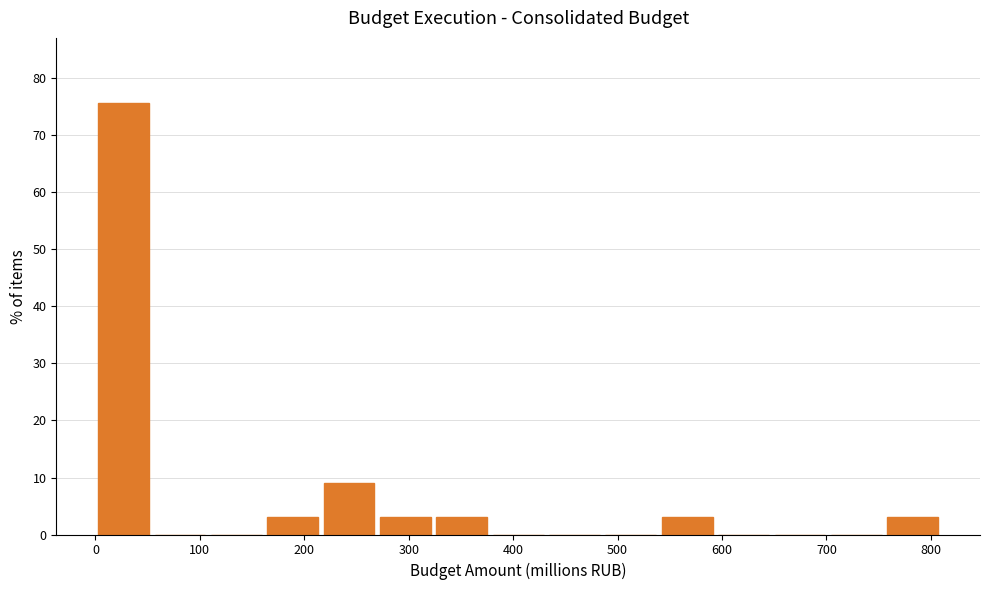

Reading left to right, list every bar in this chart as the range it spans on the x-axis followed by its height. Neither the bar edges nor the heights are printed on the chart, so give them approximately, as read against the axes.

0 to 50: 76
50 to 110: 0
110 to 160: 0
160 to 220: 3
220 to 270: 9
270 to 320: 3
320 to 380: 3
380 to 430: 0
430 to 490: 0
490 to 540: 0
540 to 590: 3
590 to 650: 0
650 to 700: 0
700 to 760: 0
760 to 810: 3